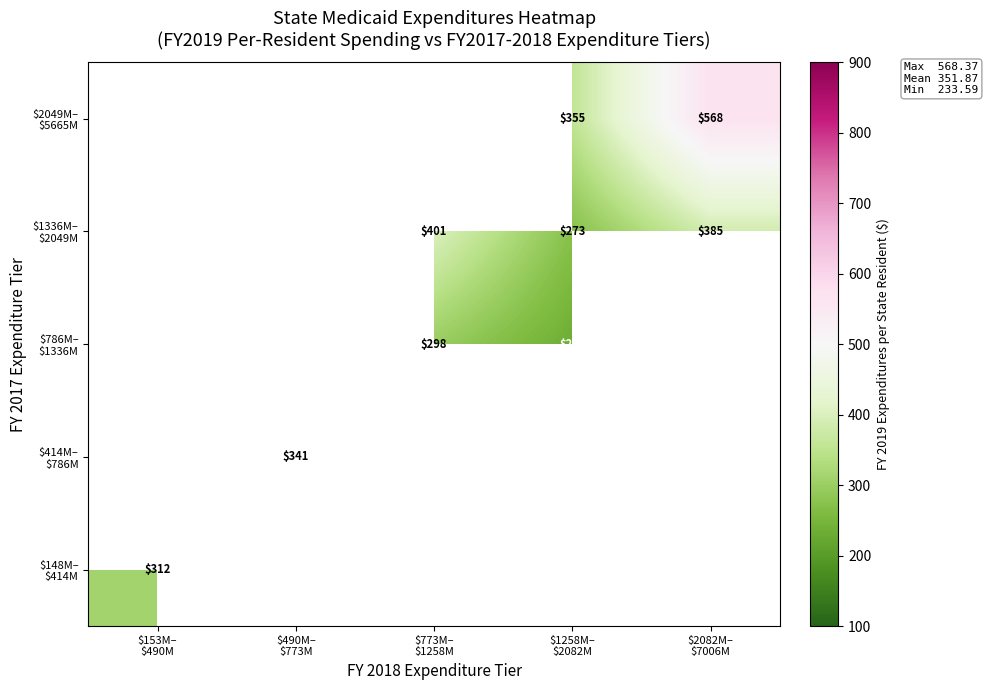

Which category has the highest value in the $2049M– $5665M series?

$153M– $490M